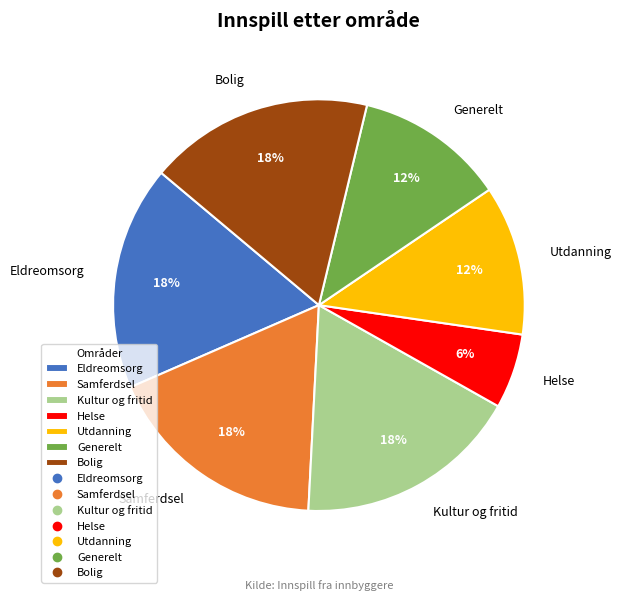

To the nearest percent, what percentage of the pie is Eldreomsorg?

18%